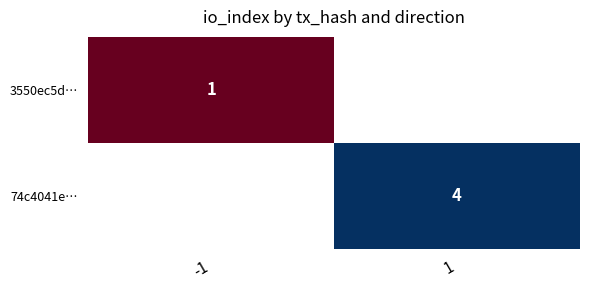

At how many categories does at least one series exceed 2?

1